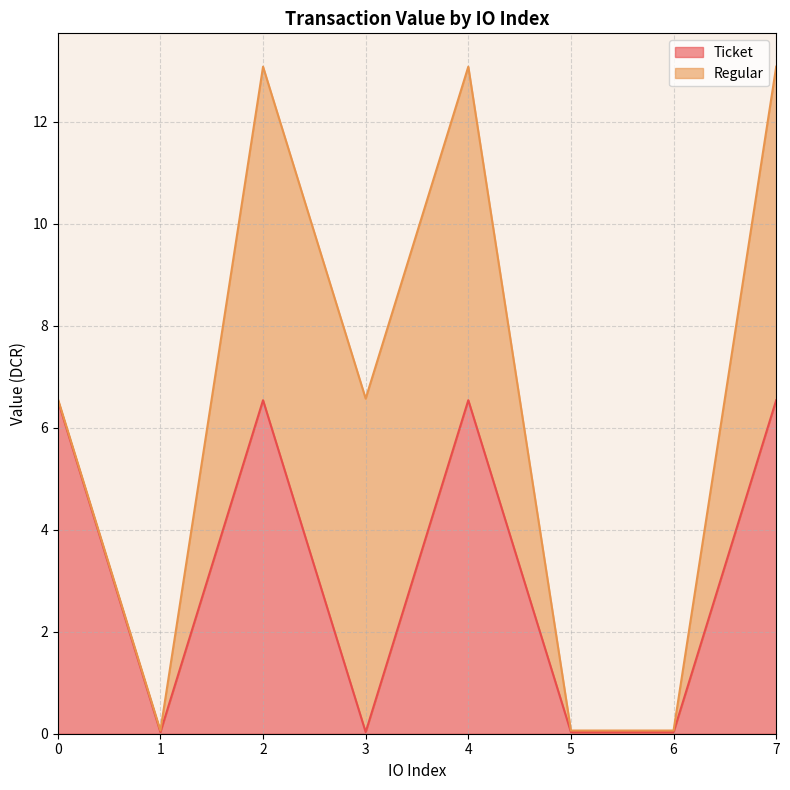

What is the change in value from 0 to 3?

-6.5